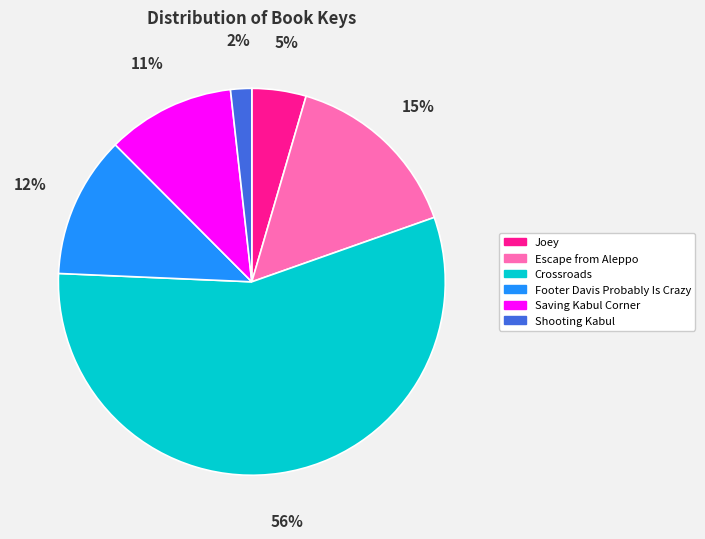

Combined, do Footer Davis Probably Is Crazy and Escape from Aleppo account for over 50%?

No